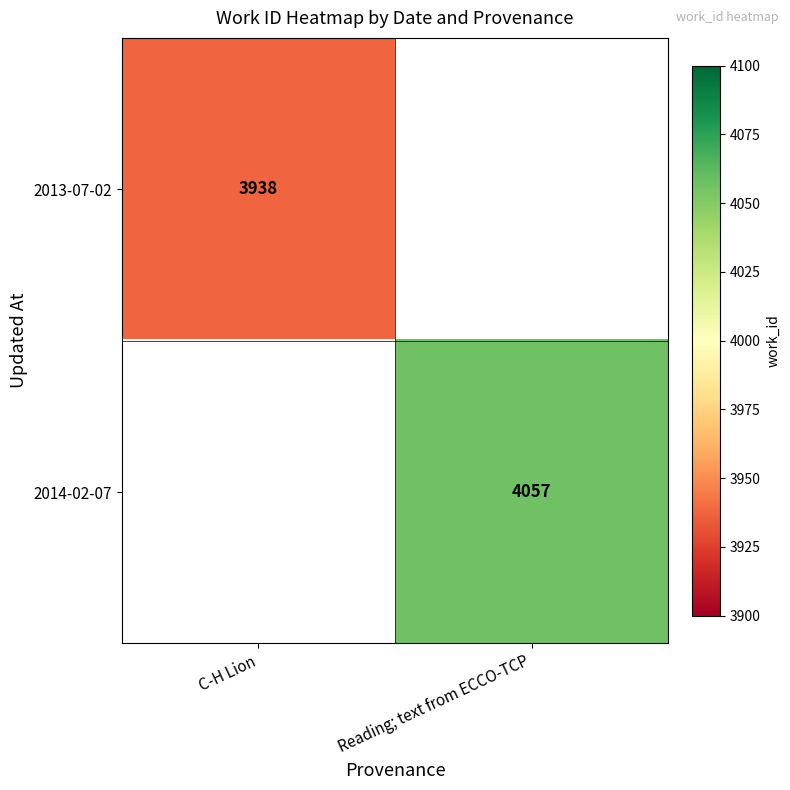

What is the maximum value shown in the chart?

4057.0